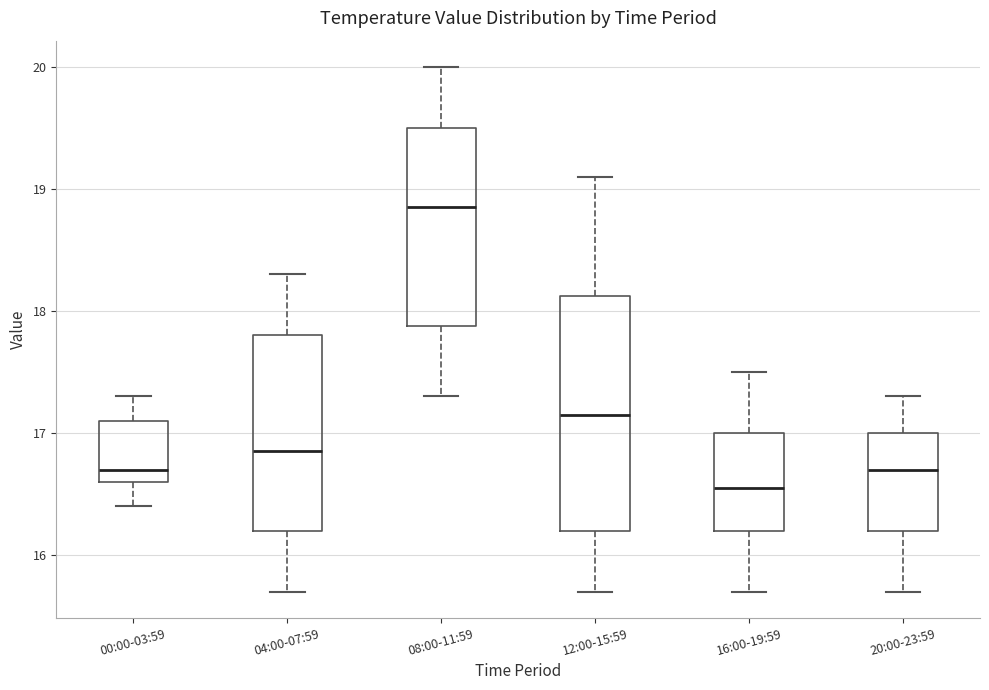

Reading left to right, transcribe this box plot: for each box, give where its median line is, the range the box spans, and where its two whiskers end, as read against the y-axis. The values are not printed on the chart, so give them approximately, as read against the axis.

00:00-03:59: median 16.7, box 16.6 to 17.1, whiskers 16.4 to 17.3
04:00-07:59: median 16.9, box 16.2 to 17.8, whiskers 15.7 to 18.3
08:00-11:59: median 18.9, box 17.9 to 19.5, whiskers 17.3 to 20.0
12:00-15:59: median 17.2, box 16.2 to 18.1, whiskers 15.7 to 19.1
16:00-19:59: median 16.6, box 16.2 to 17.0, whiskers 15.7 to 17.5
20:00-23:59: median 16.7, box 16.2 to 17.0, whiskers 15.7 to 17.3